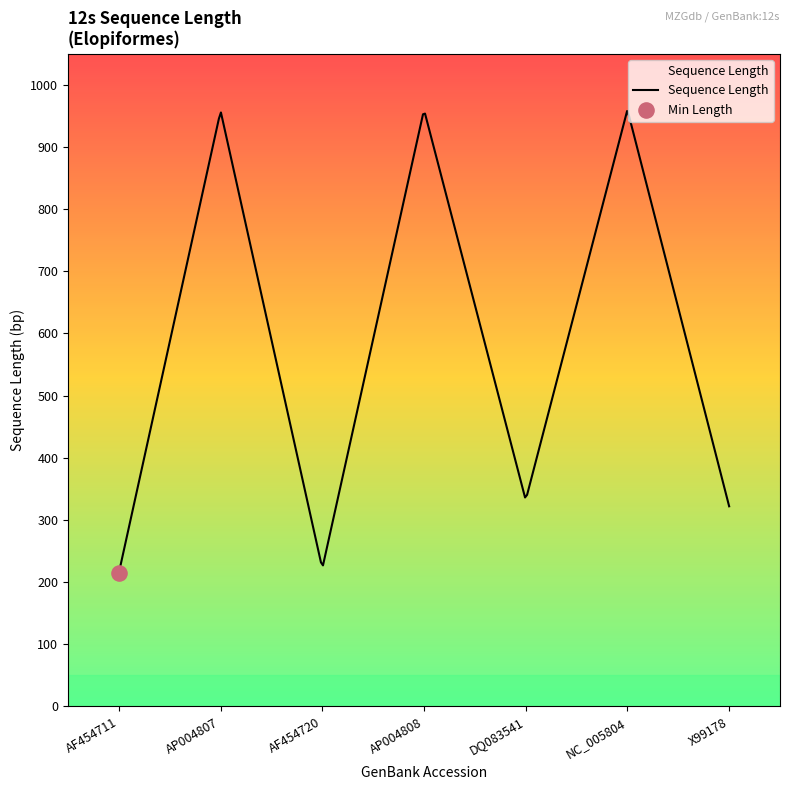

What is the greatest value displayed?

957.9